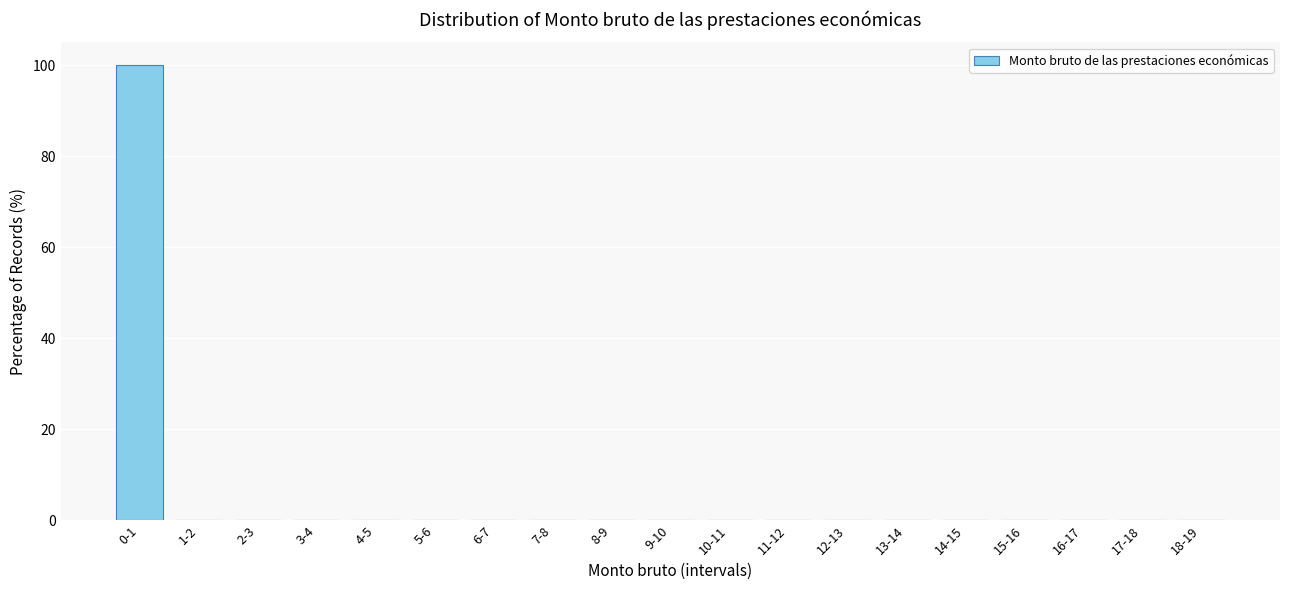

Reading right to left, list all the values displayed in this chart.

18-19=0	17-18=0	16-17=0	15-16=0	14-15=0	13-14=0	12-13=0	11-12=0	10-11=0	9-10=0	8-9=0	7-8=0	6-7=0	5-6=0	4-5=0	3-4=0	2-3=0	1-2=0	0-1=100